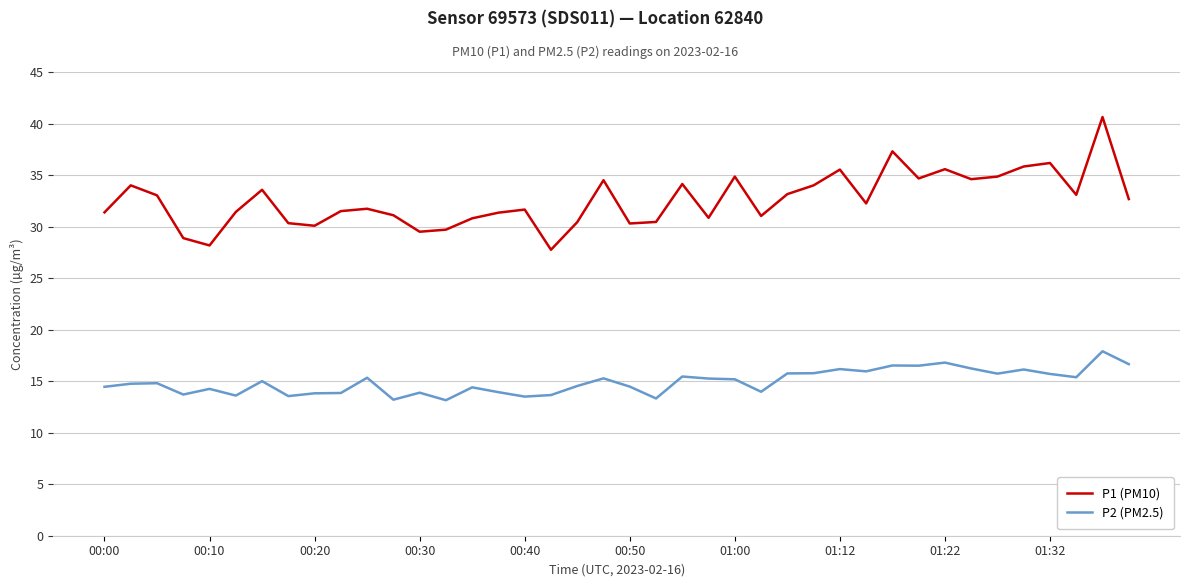

What is the greatest value displayed?

40.6